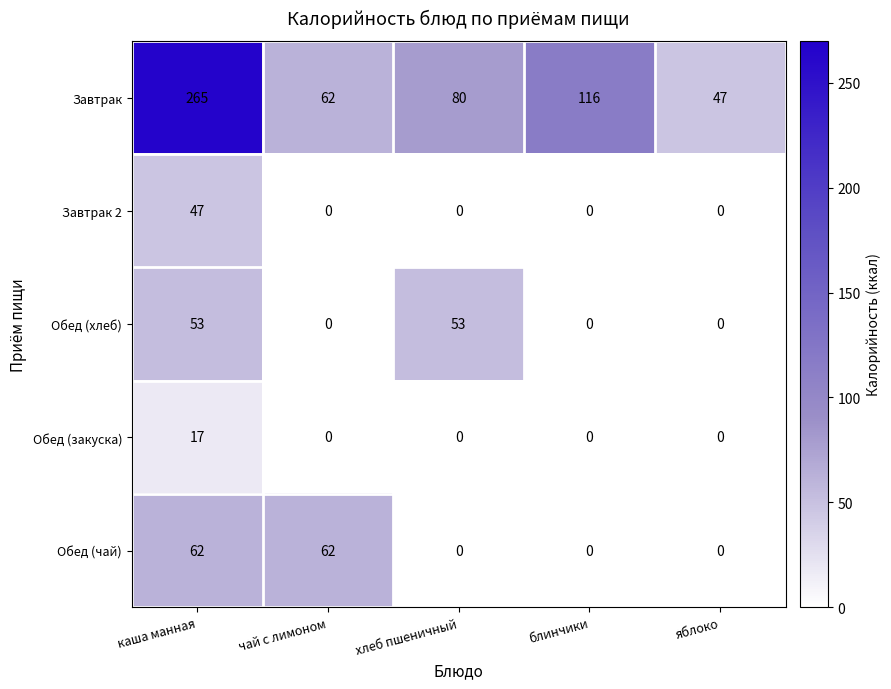

Reading right to left, transcribe all the data shown in this chart.

Завтрак: 47	116	80	62	265
Завтрак 2: 0	0	0	0	47
Обед (хлеб): 0	0	53	0	53
Обед (закуска): 0	0	0	0	17
Обед (чай): 0	0	0	62	62